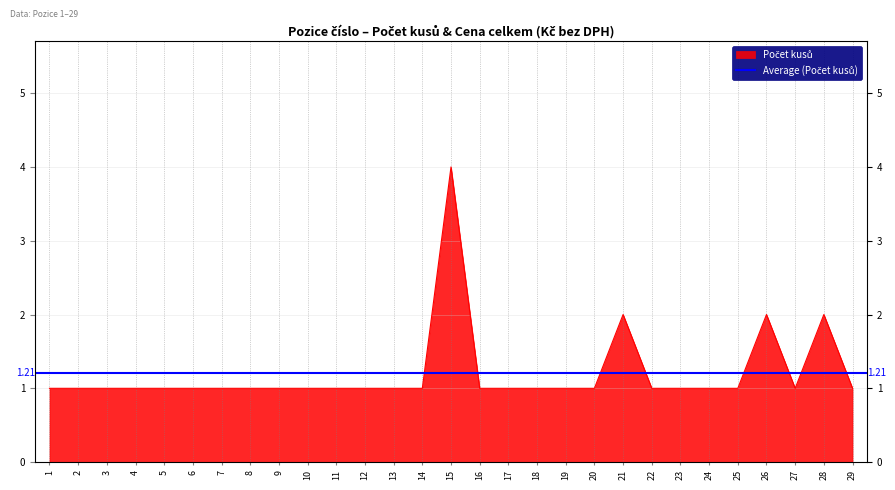

The chart shows a value of 1 at 4. True or false?

True